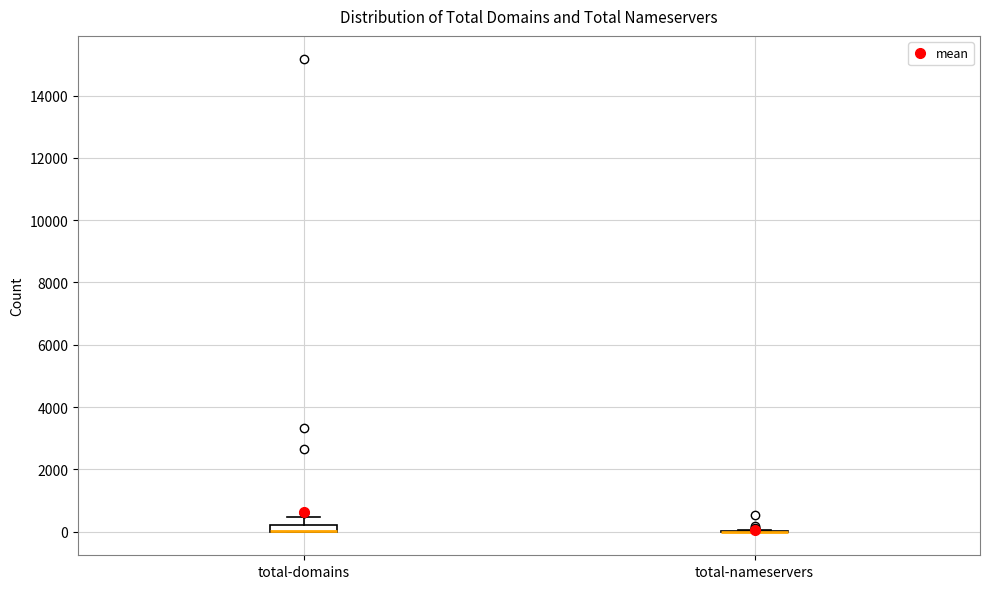

Where does the upper whisker of the box for total-domains end on the y-axis? The values are not printed on the chart, so give them approximately, as read against the axis.

400